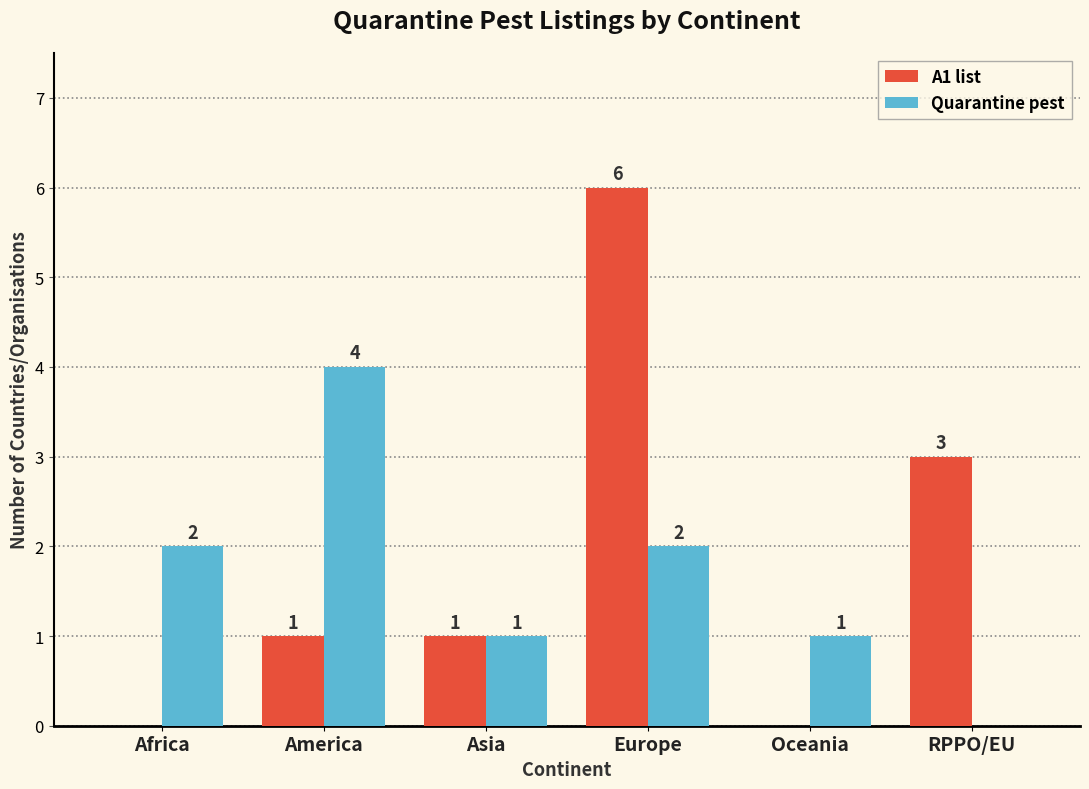

Is it true that A1 list equals 4 at RPPO/EU?

False